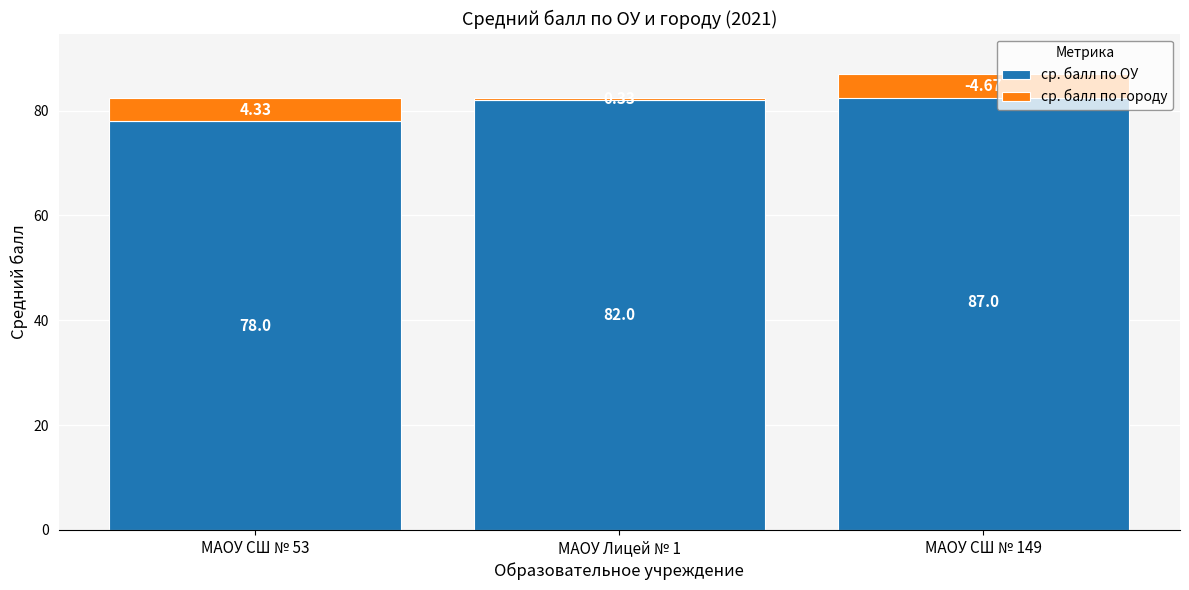

What position from the left is МАОУ Лицей № 1?

2